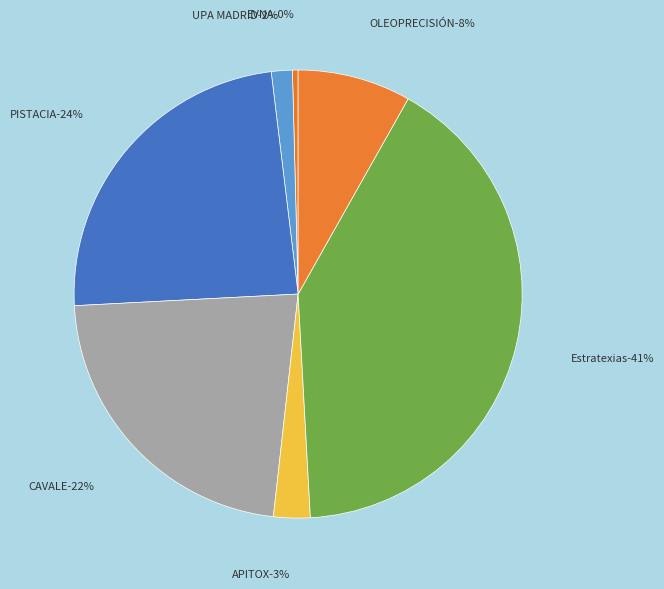

True or false: Estratexias accounts for 49% of the total.

False